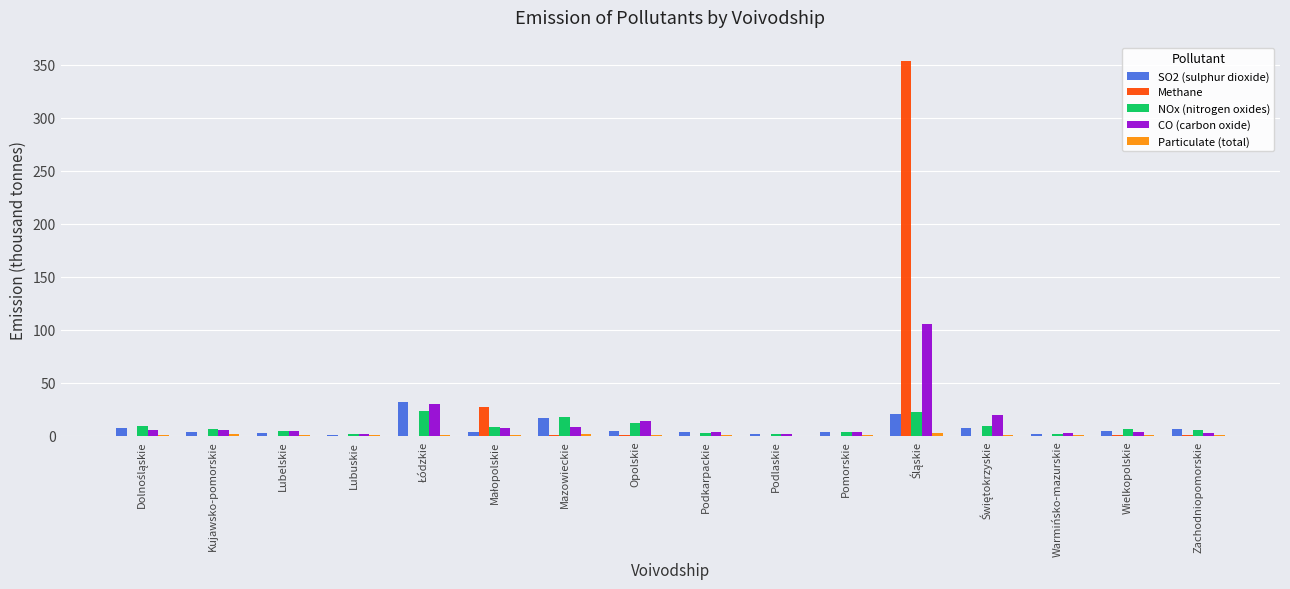

What is the average value of the NOx (nitrogen oxides) series?

8.7